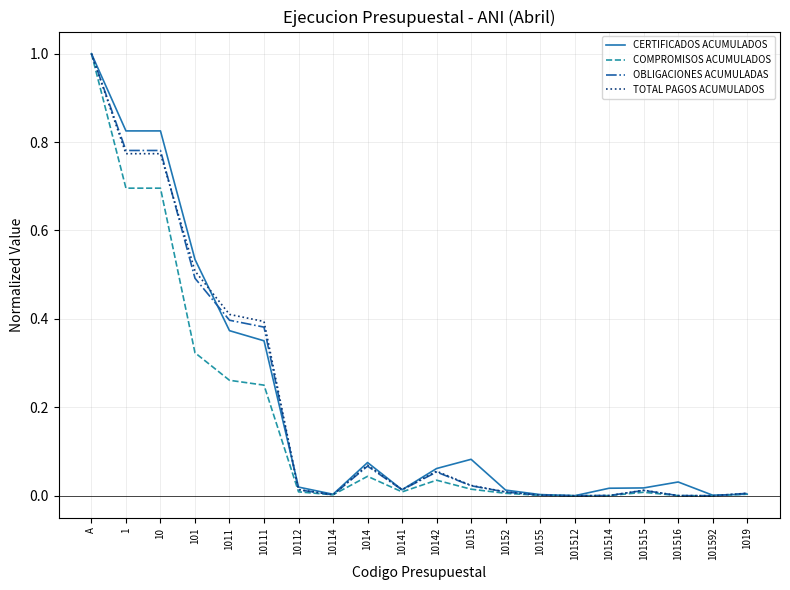

What position from the right is 10142?

10